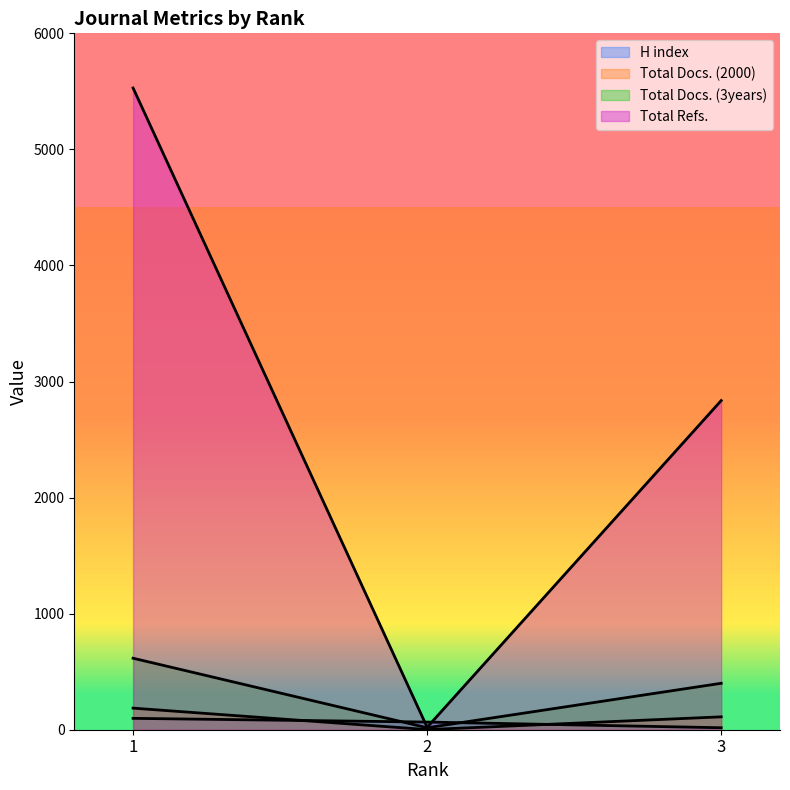

Reading right to left, list all the values displayed in this chart.

H index: 3=17	2=66	1=98
Total Docs. (2000): 3=111	2=1	1=186
Total Docs. (3years): 3=400	2=17	1=616
Total Refs.: 3=2836	2=21	1=5529